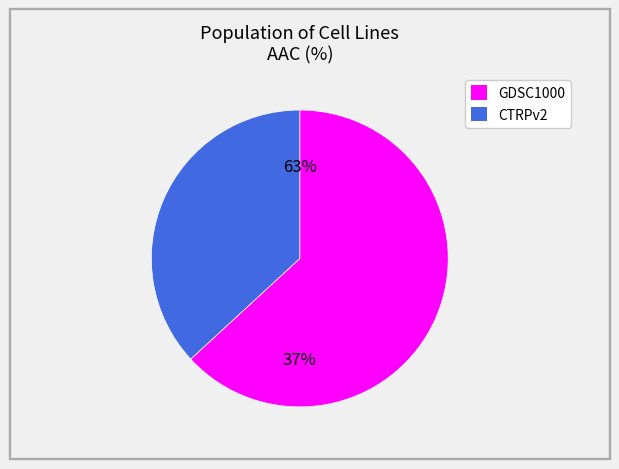

How many slices are in this pie chart?

2